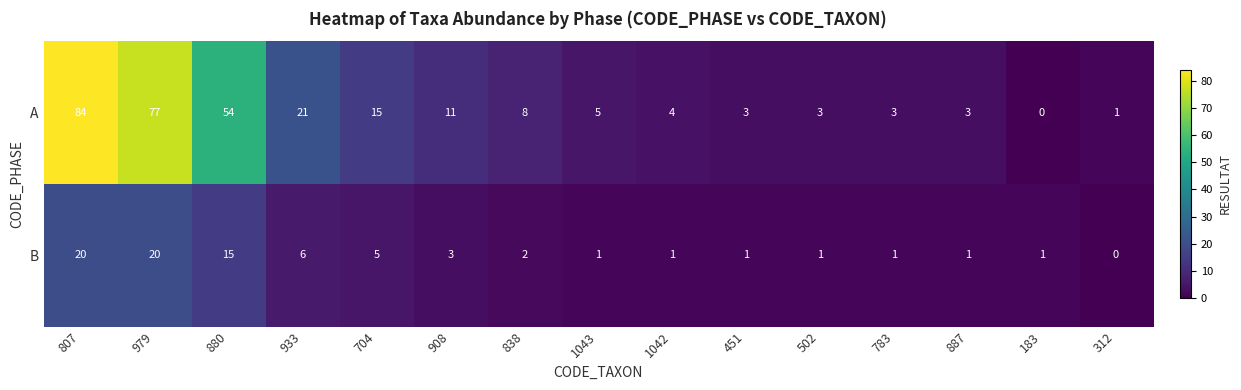

True or false: A has a value of 5 at 1043.

True